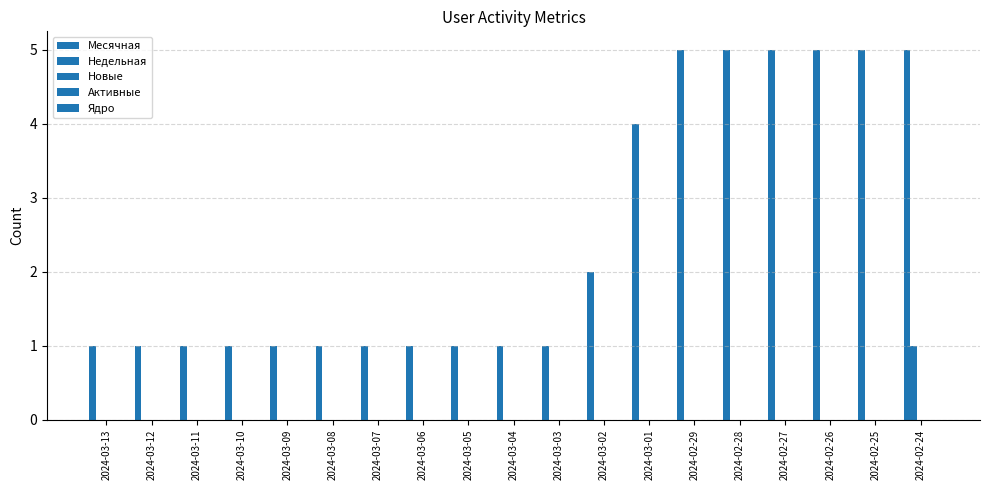

Between 2024-03-13 and 2024-03-12, which series saw the biggest shift?

Месячная